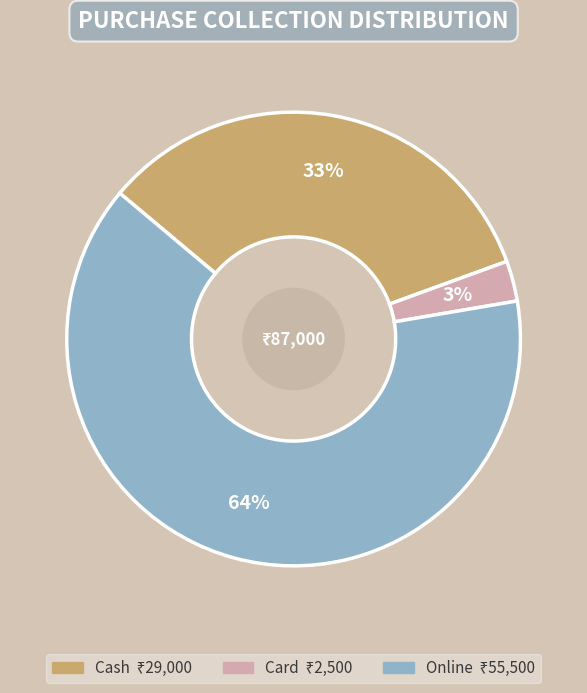

To the nearest percent, what is the average slice percentage?

33%